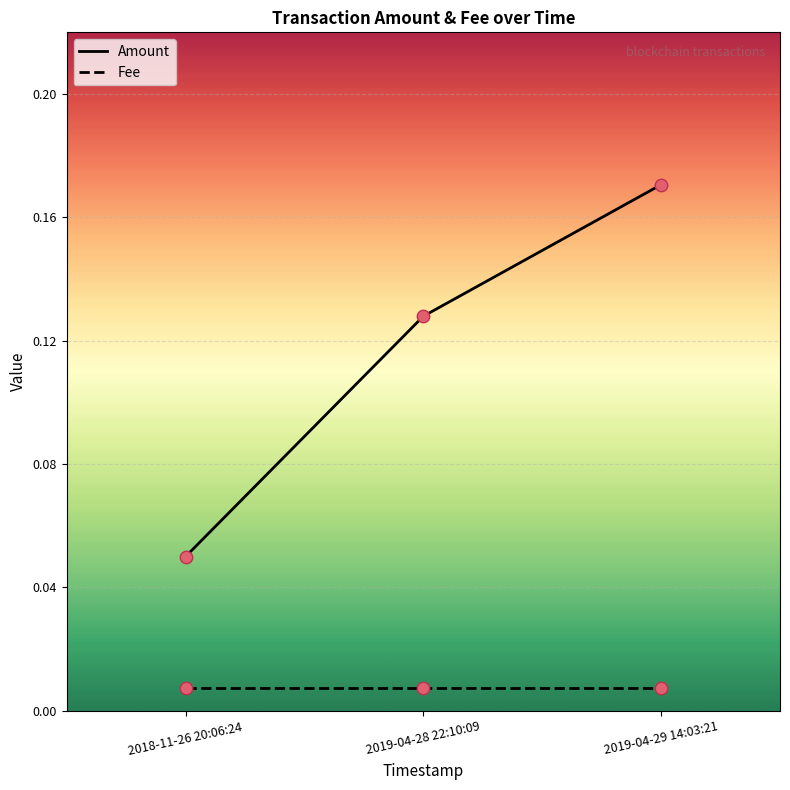

Which series changed the most between 2018-11-26 20:06:24 and 2019-04-29 14:03:21?

Amount